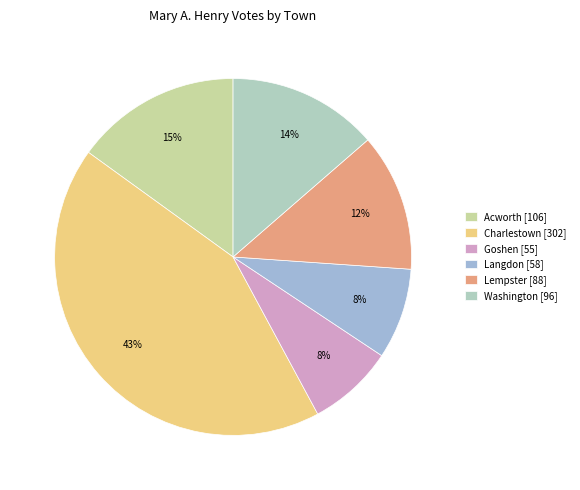

Count the number of slices in the pie.

6